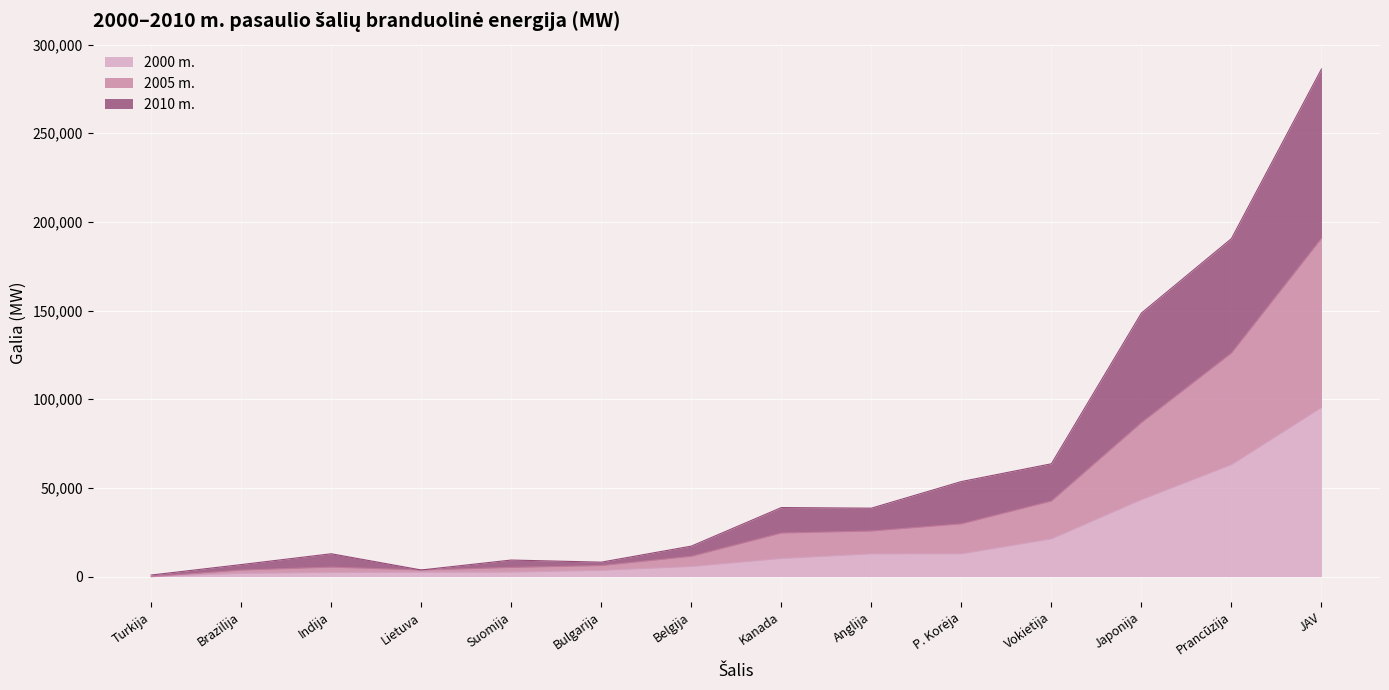

How many data points in 2010 m. are less than 38604?

7